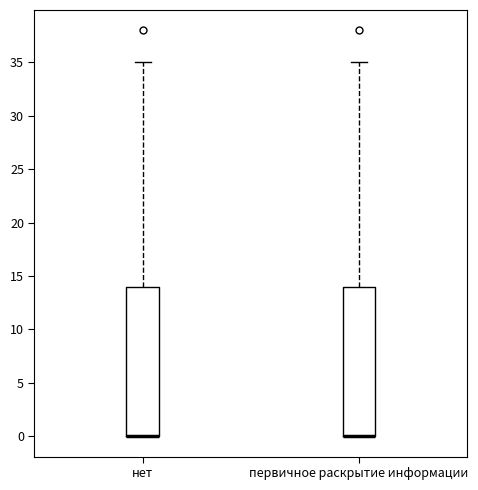

Reading left to right, transcribe this box plot: for each box, give where its median line is, the range the box spans, and where its two whiskers end, as read against the y-axis. The values are not printed on the chart, so give them approximately, as read against the axis.

нет: median 0 (drawn on the box's lower edge), box 0 to 14, whiskers 0 to 35
первичное раскрытие информации: median 0 (drawn on the box's lower edge), box 0 to 14, whiskers 0 to 35